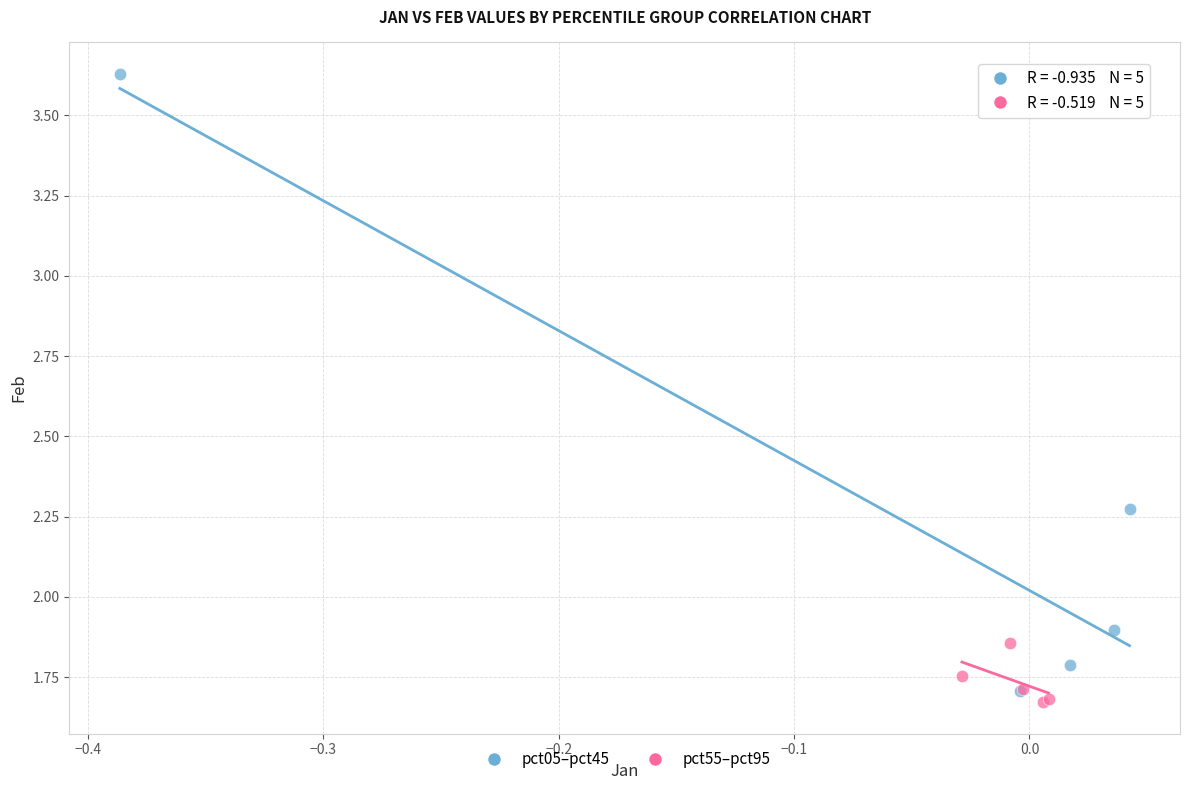

Which series has the largest Y range (max minus min)?

pct05–pct45